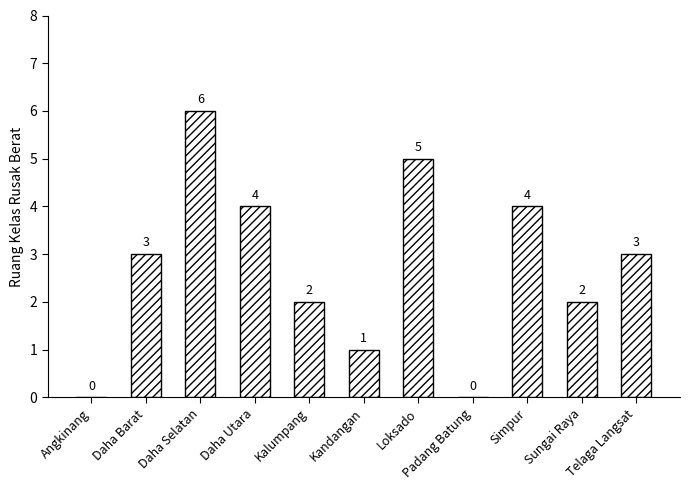

Between Loksado and Daha Selatan, which is larger?

Daha Selatan